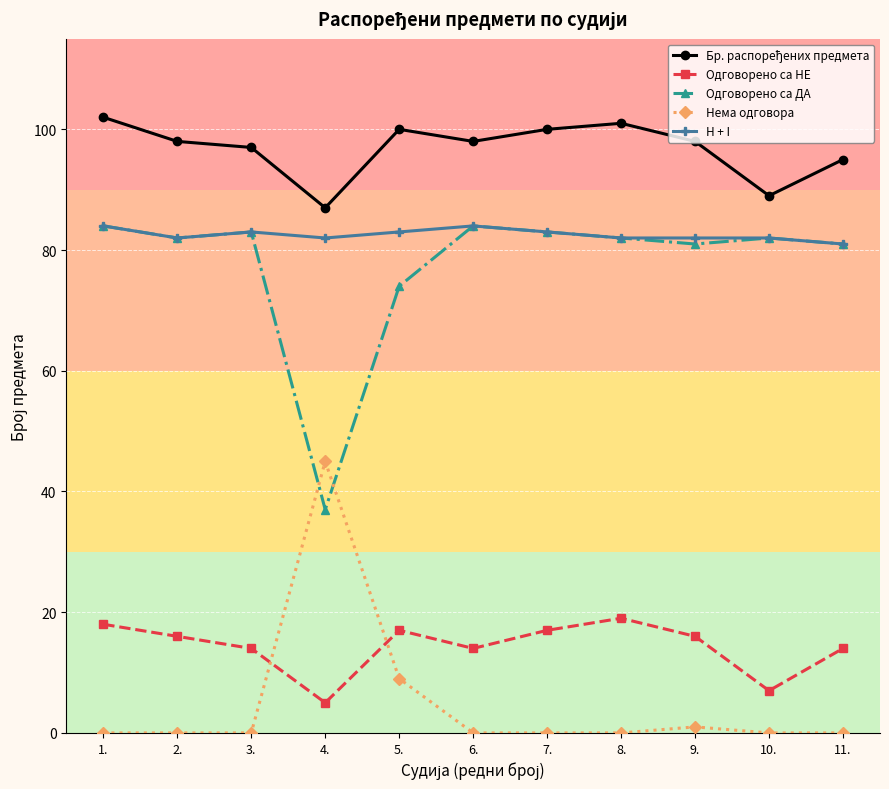

What is the label of the 7th point from the right?

5.